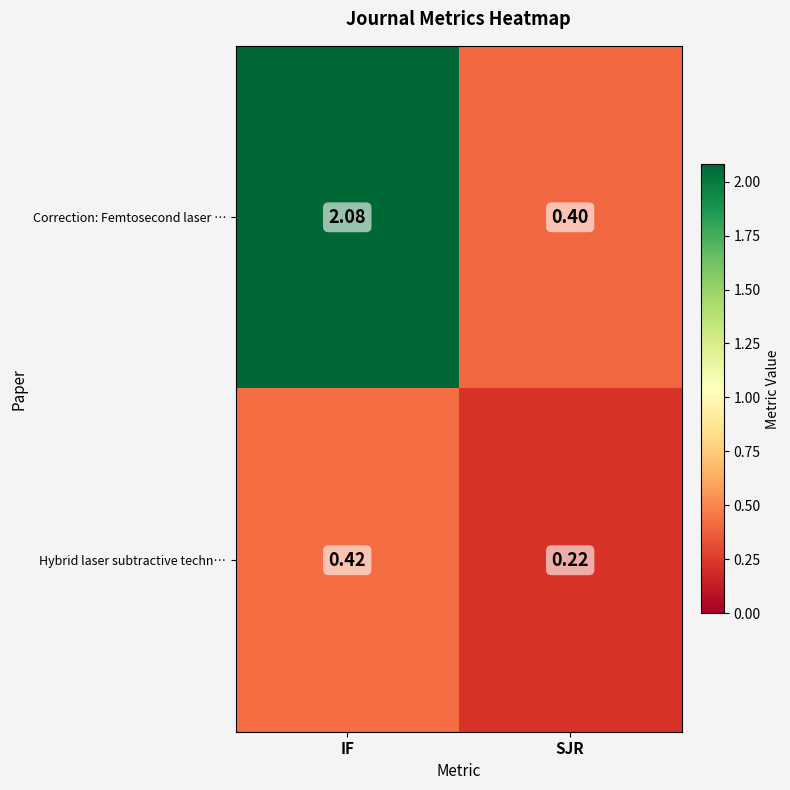

Which series has the widest spread of values?

Correction: Femtosecond laser …